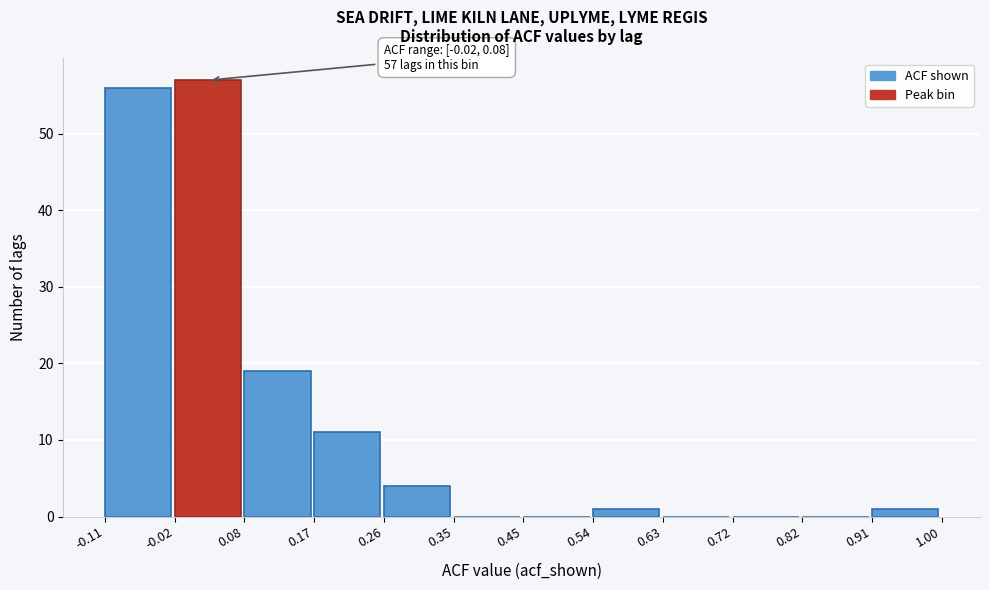

Which range on the x-axis has the tallest bar?

-0.02 to 0.08